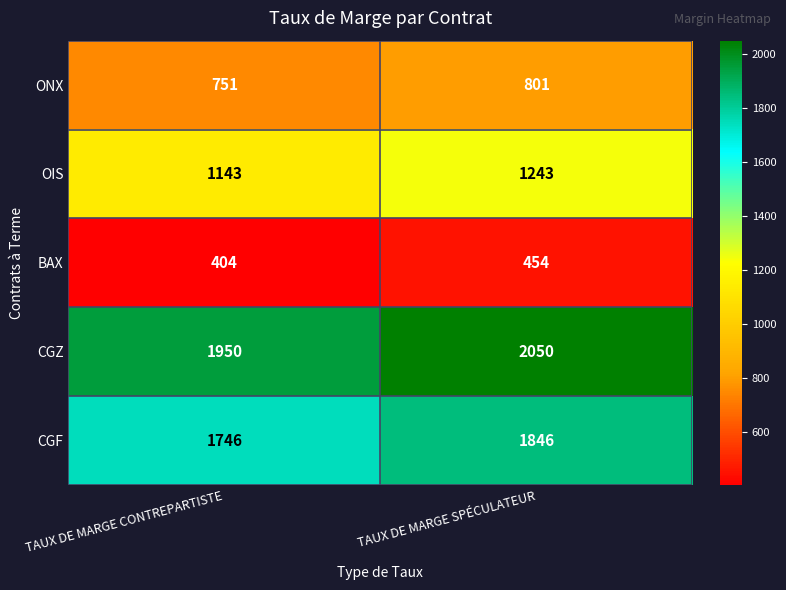

Rank the series at TAUX DE MARGE CONTREPARTISTE from highest to lowest value.

CGZ, CGF, OIS, ONX, BAX